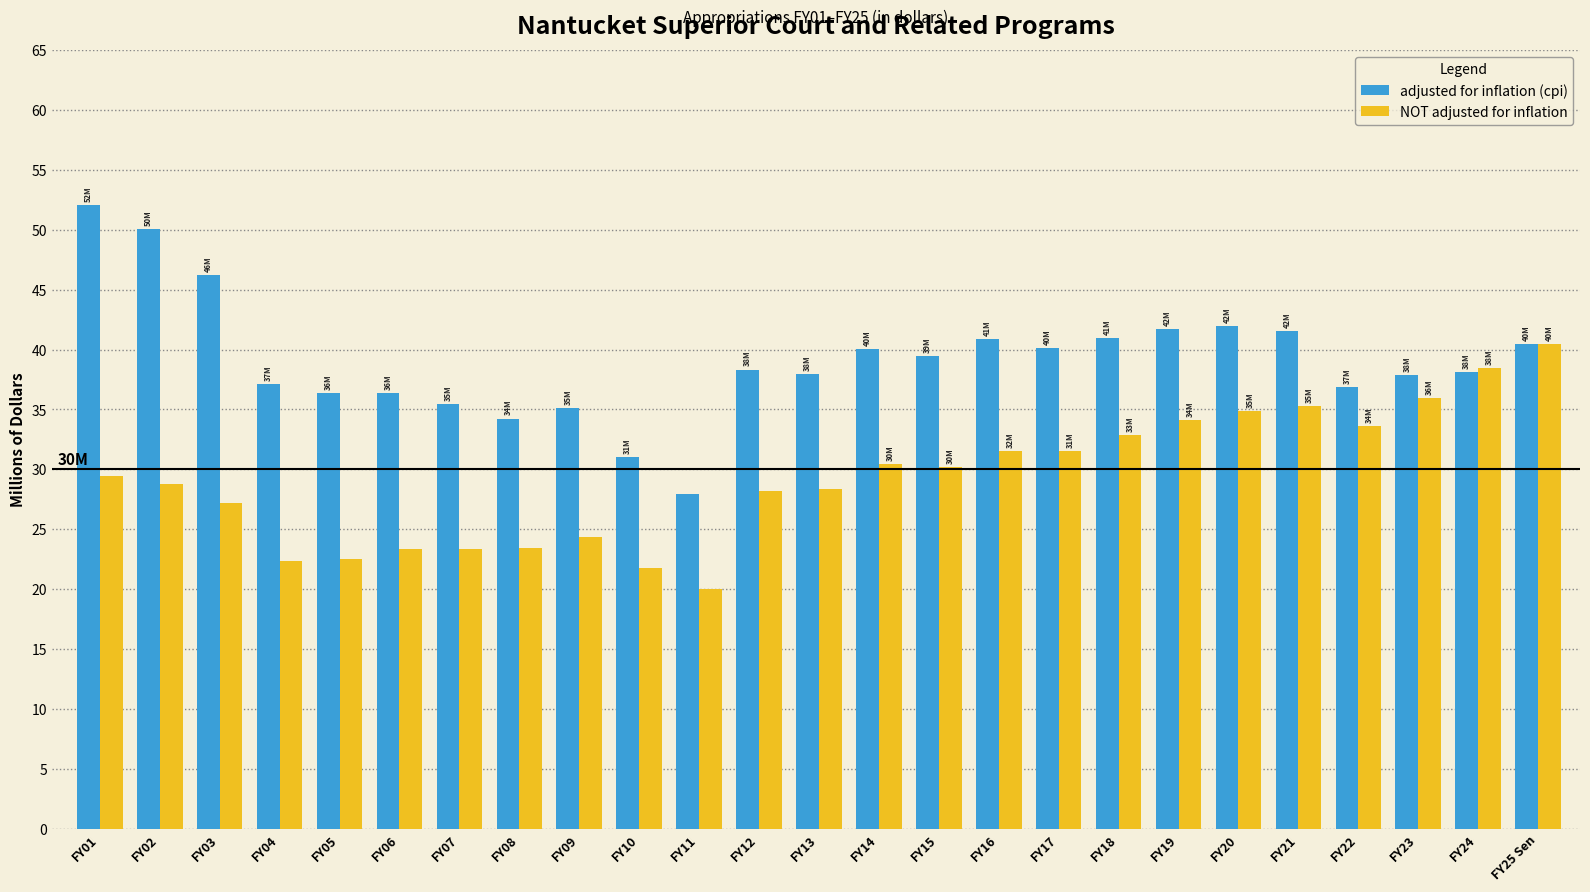

List the series in order of their overall mean, lowest first.

NOT adjusted for inflation, adjusted for inflation (cpi)